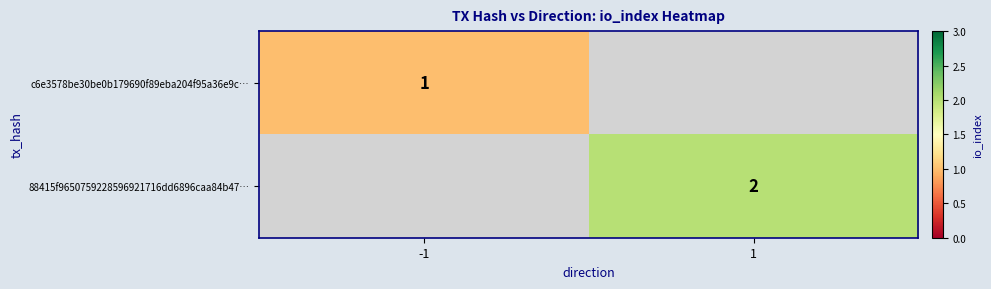

The value of c6e3578be30be0b179690f89eba204f95a36e9c… at -1 is 1. True or false?

True